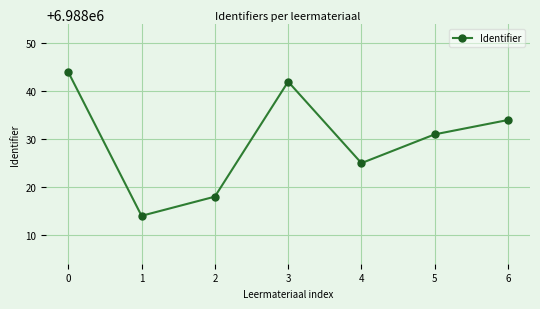

List the labels in order of value, largest first.

0, 3, 6, 5, 4, 2, 1